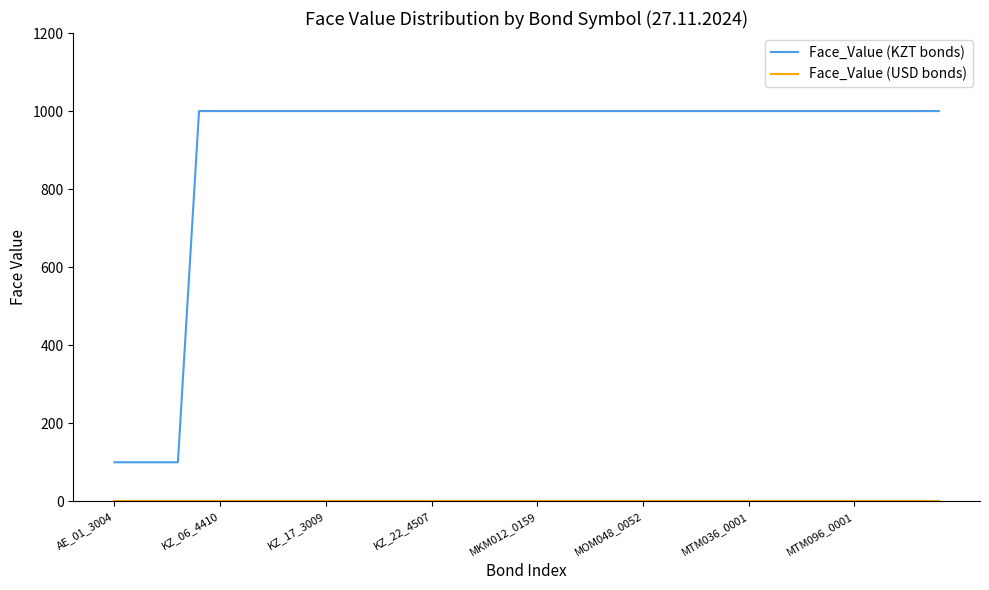

Which series has the largest range (max minus min)?

Face_Value (KZT bonds)